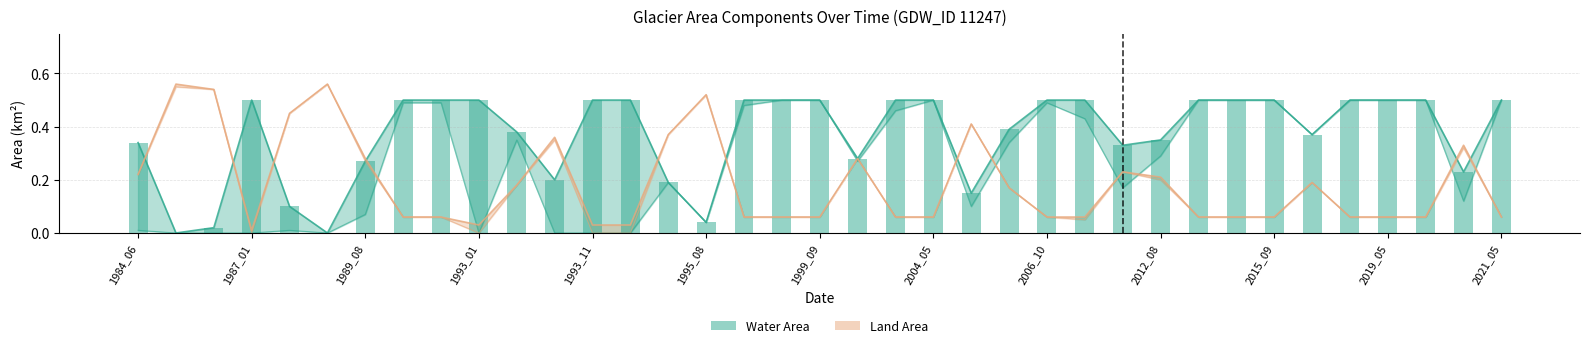

What is the value of the waterArea bar at the 37th from the left?

0.5